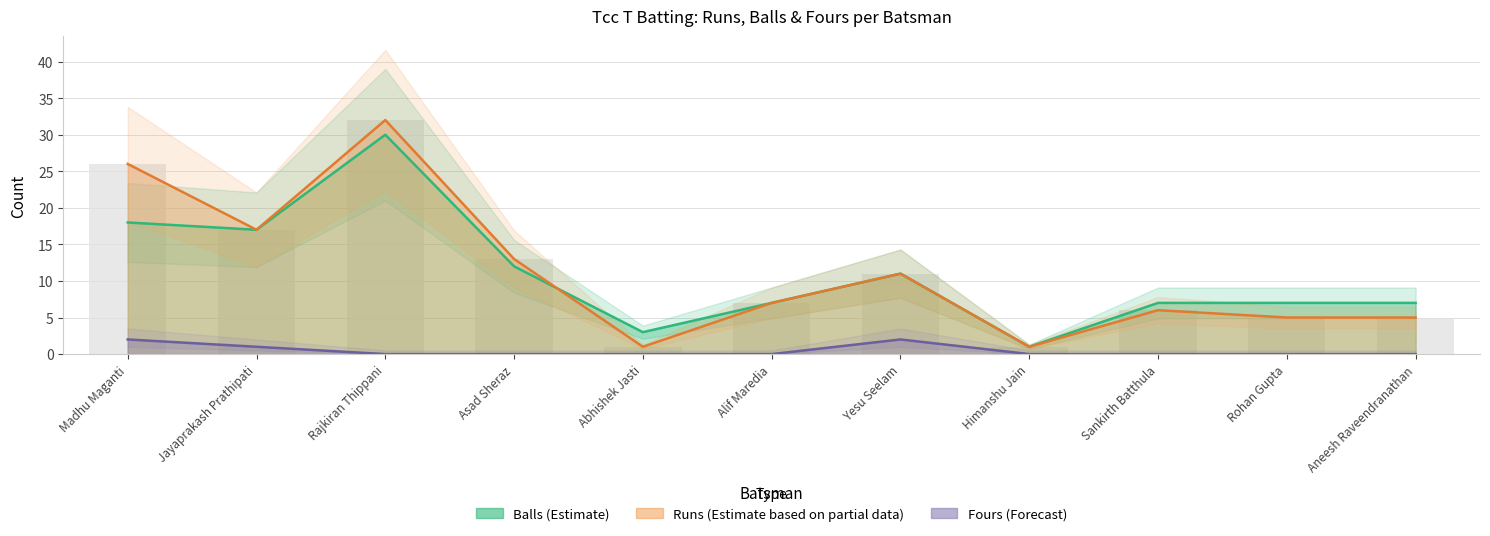

Read the Fours value at Yesu Seelam.

2